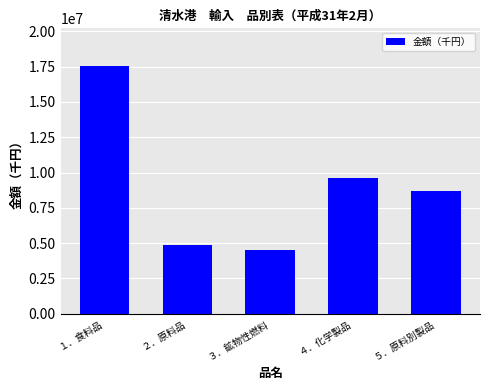

Which has a higher value, ４．化学製品 or ３．鉱物性燃料?

４．化学製品